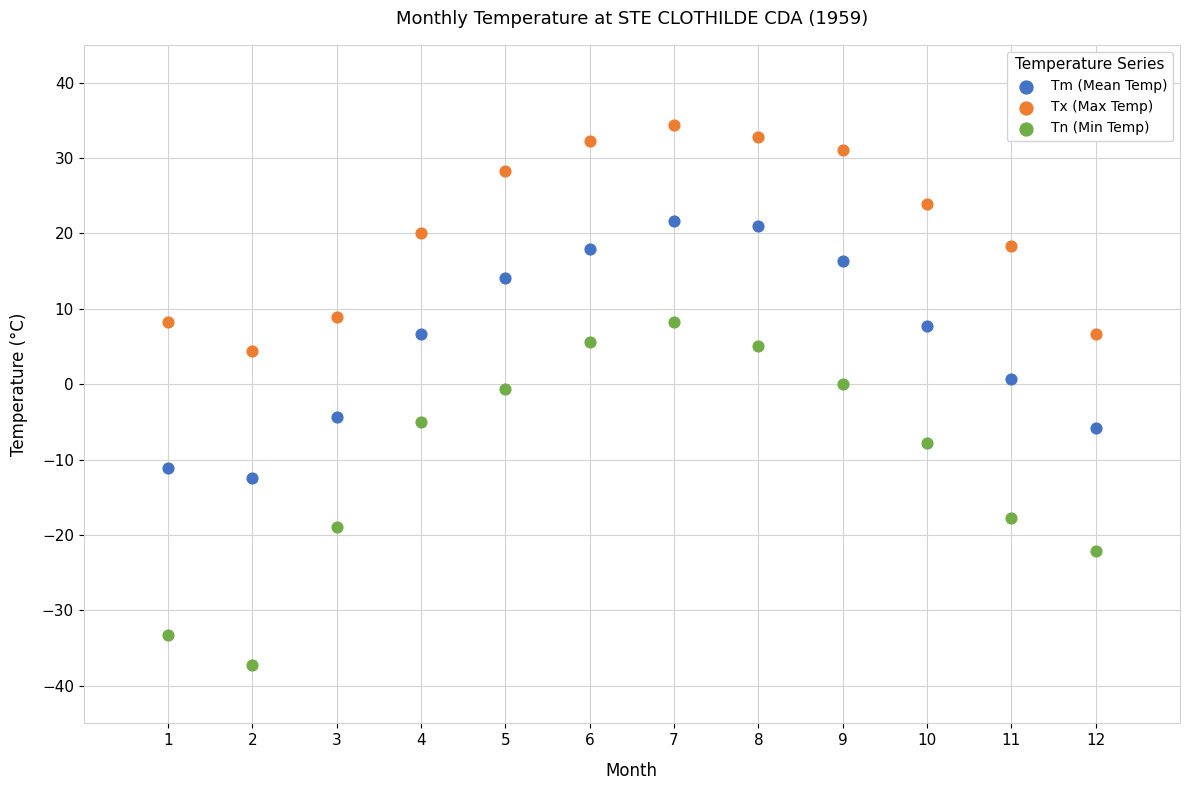

Which series has the widest spread of Y values?

Tn (Min Temp)